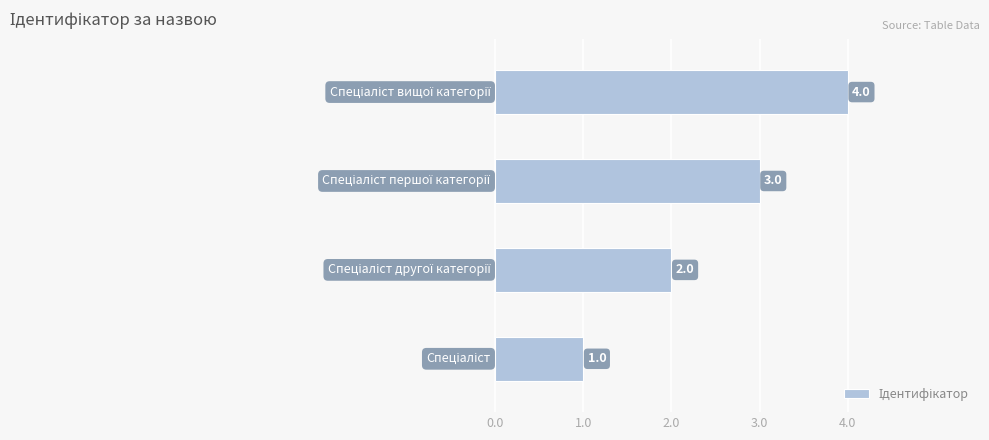

What is the difference between the maximum and minimum values?

3